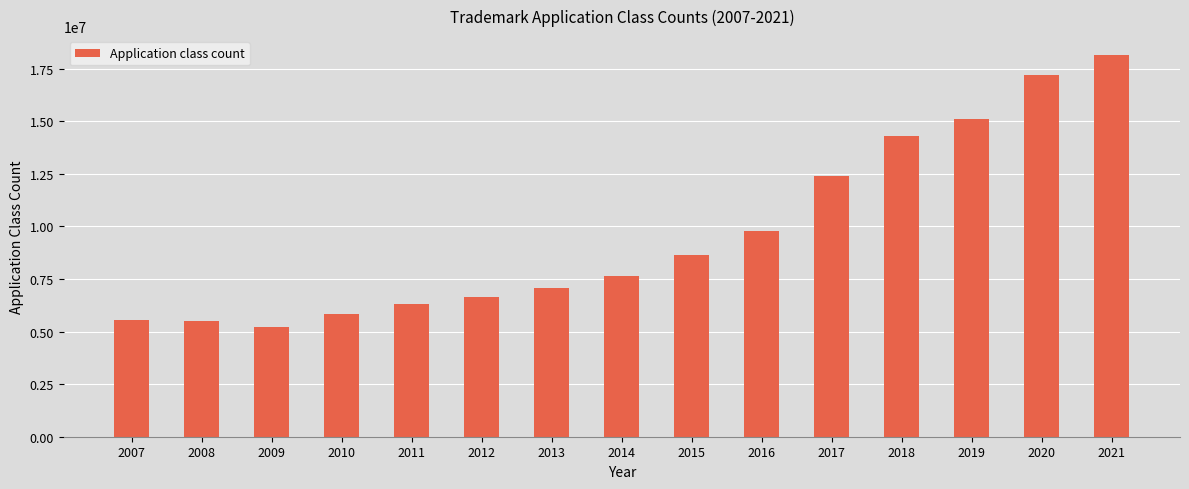

Which has a higher value, 2020 or 2016?

2020